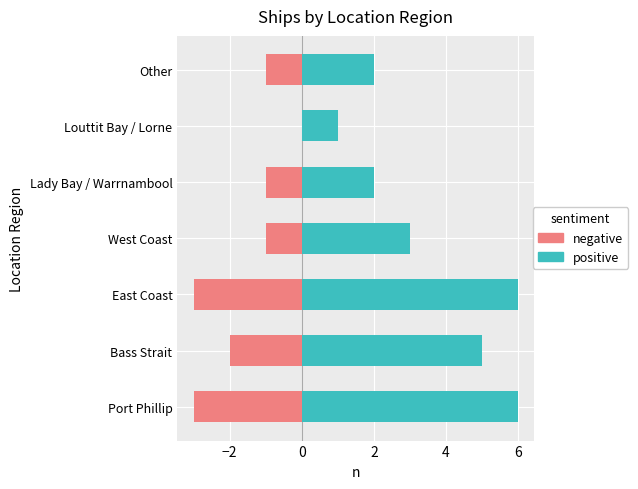

Rank the series by their average value, from highest to lowest.

positive, negative